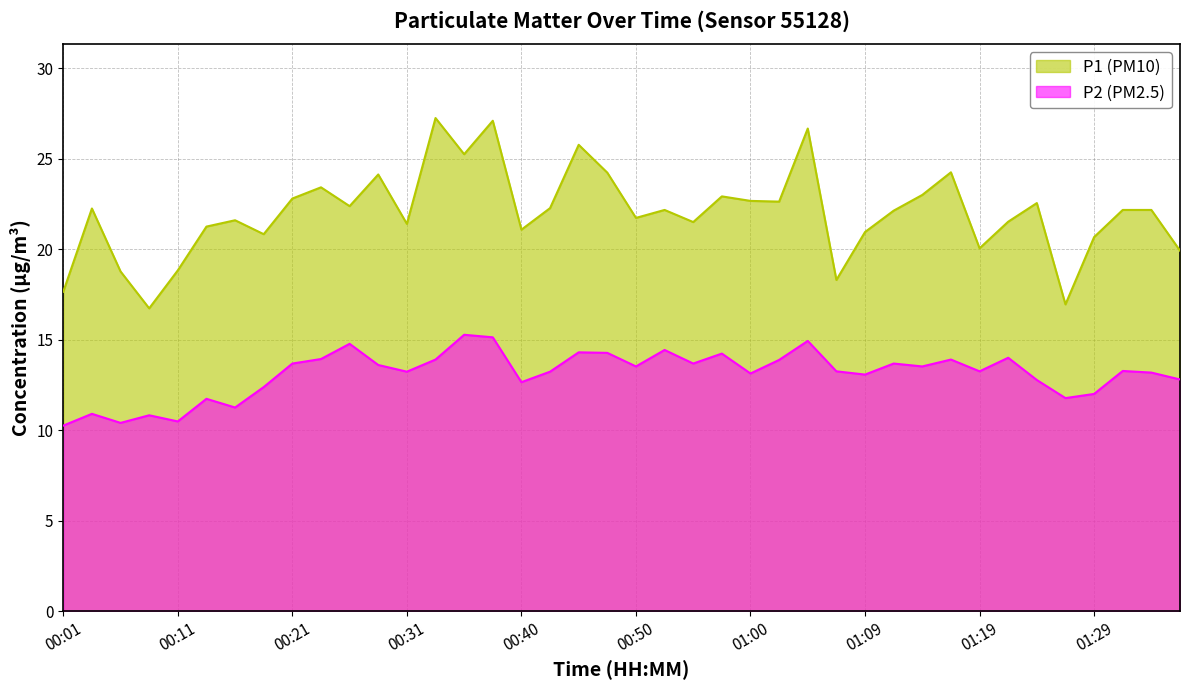

What is the spread (max minus min) of values at 00:16?

10.4